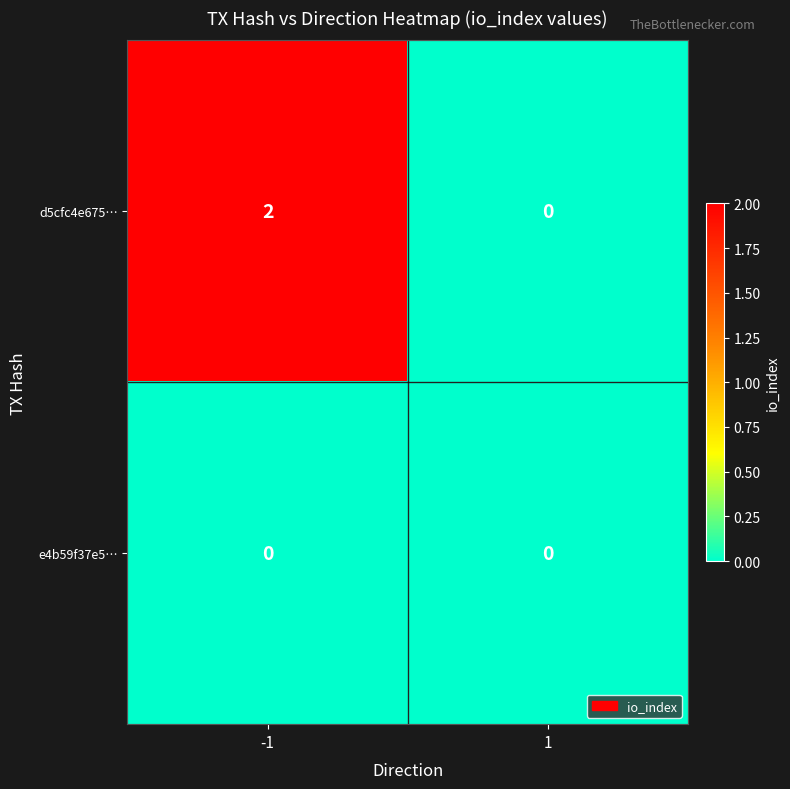

Between -1 and 1, which series saw the biggest shift?

d5cfc4e675…